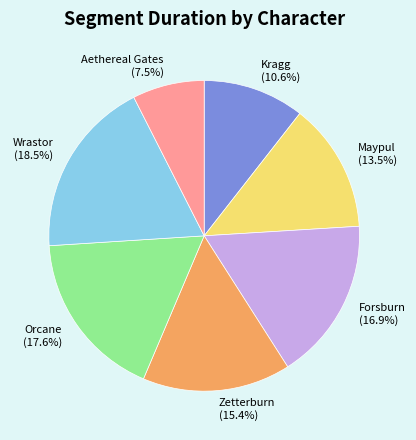

True or false: Zetterburn accounts for 24% of the total.

False